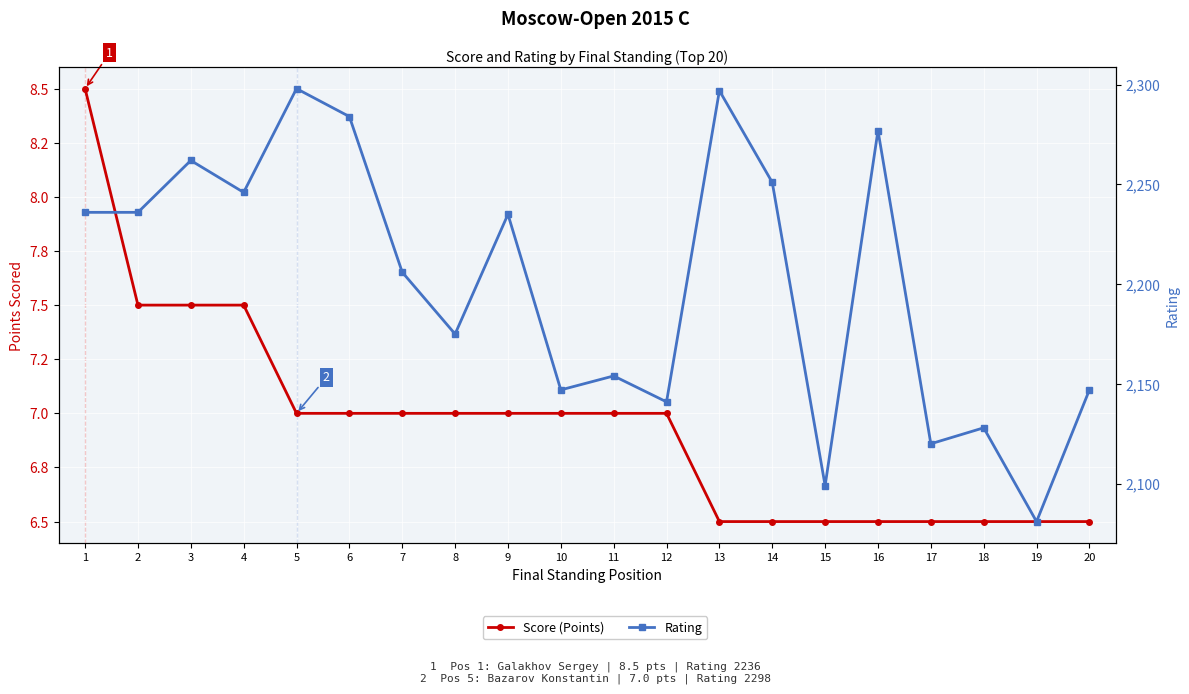

What is the total value across all series at 17?

2126.5